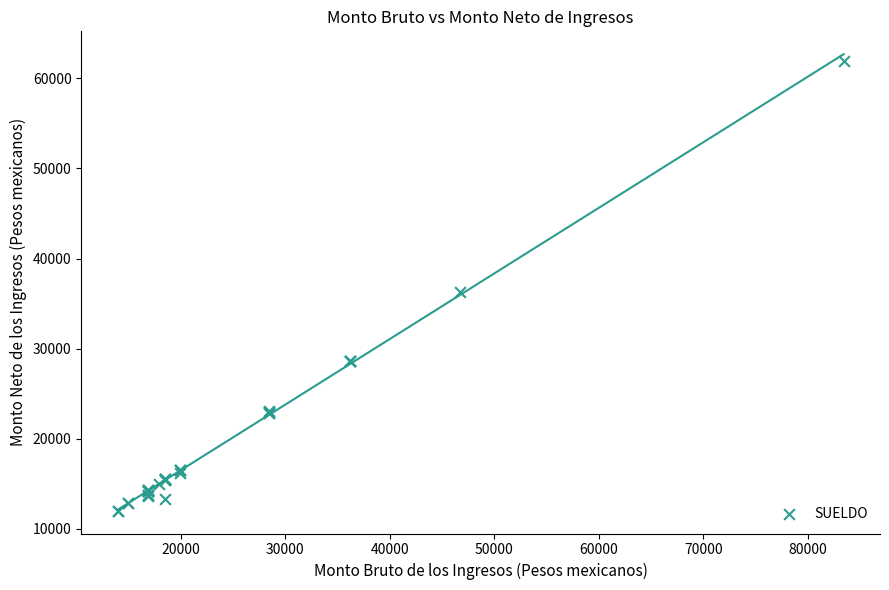

What Y value in the scatter plot is closest to 36957?

36327.1